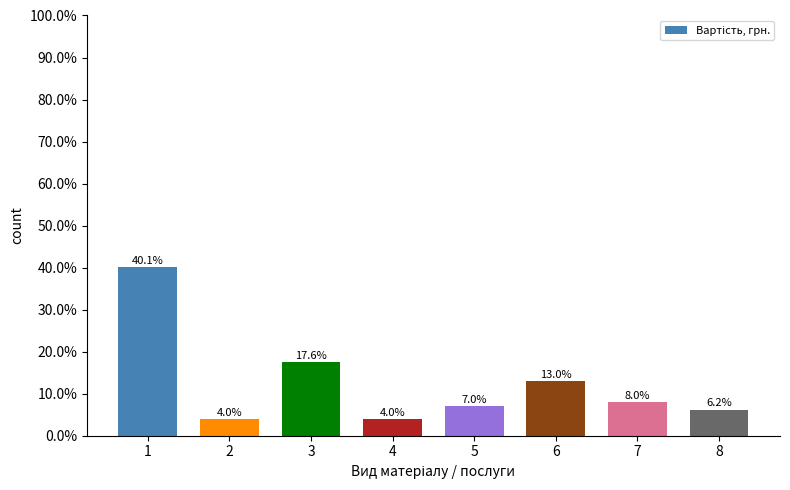

What is the change in value from 7 to 8?

-1.8